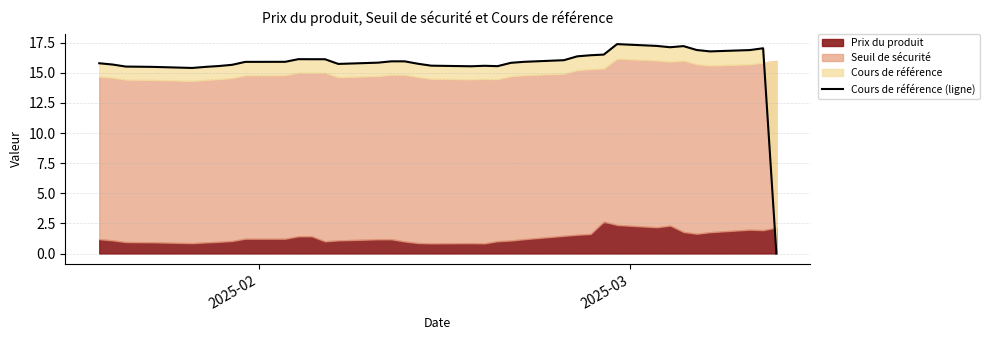

The chart shows a value of 6.6 at 4. True or false?

False